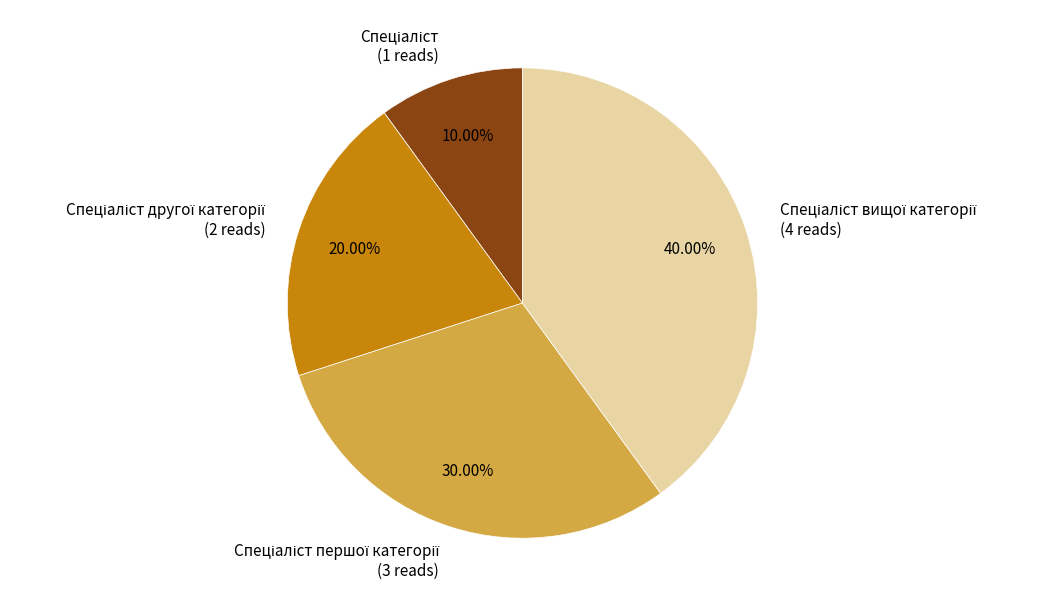

Does any single category account for the majority?

No